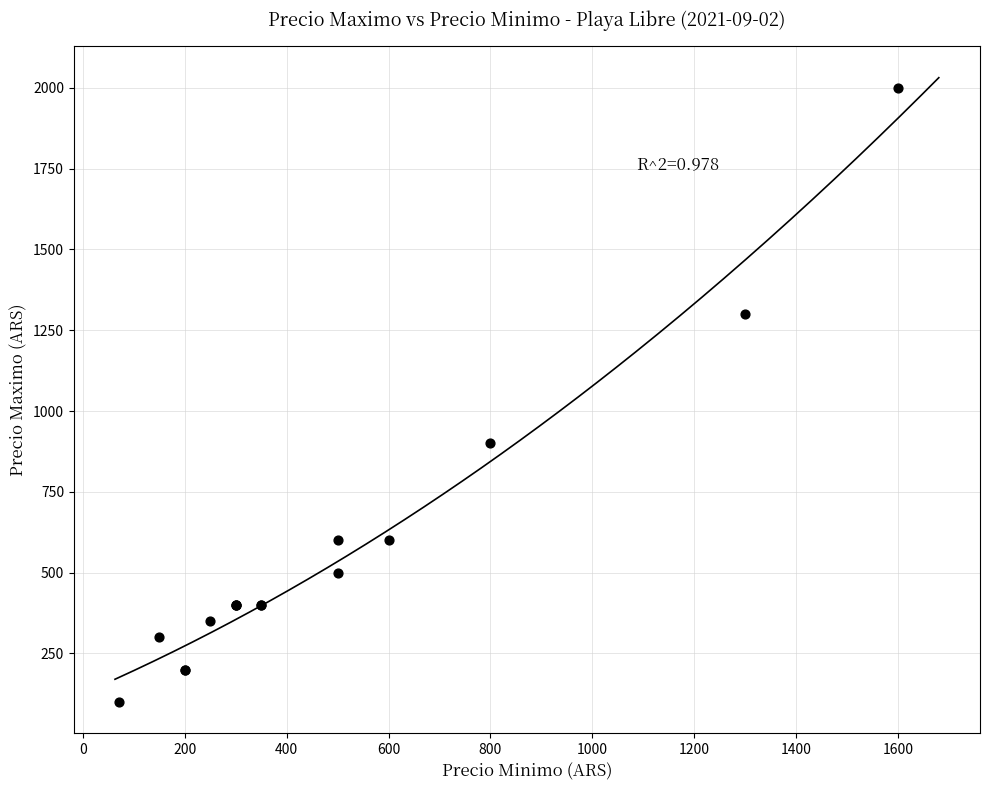

What Y value in the scatter plot is closest to 1050?

900